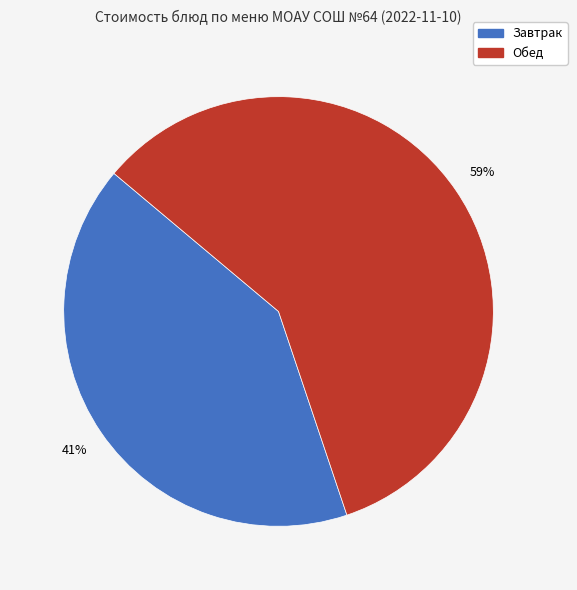

To the nearest percent, what is the average slice percentage?

50%